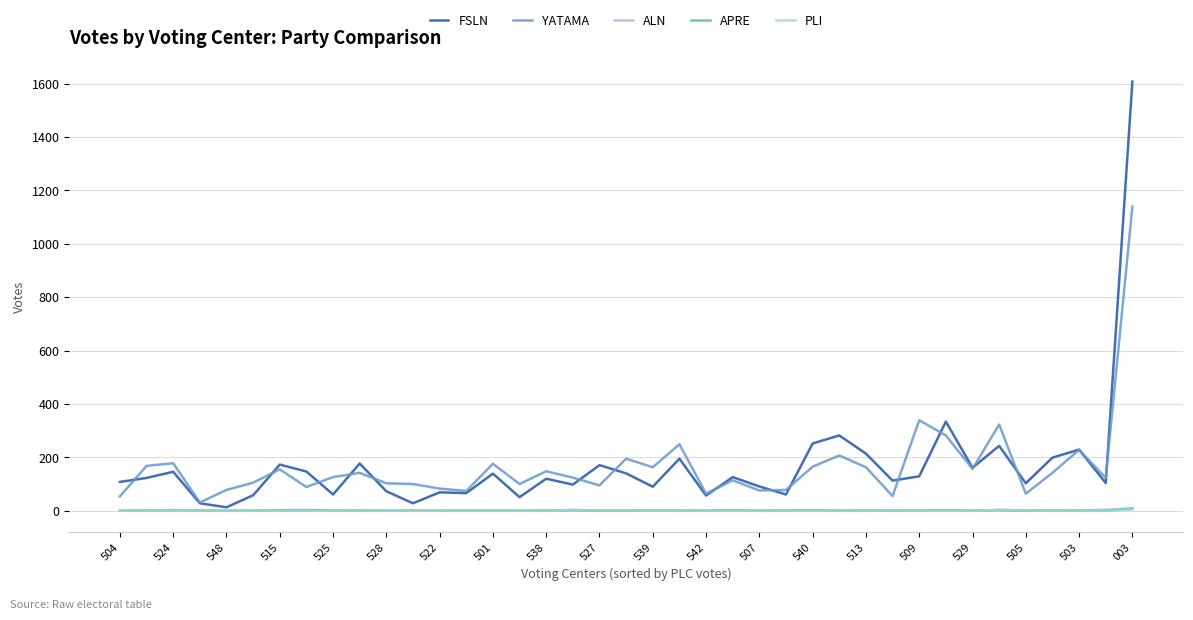

What is the maximum value for FSLN?

1607